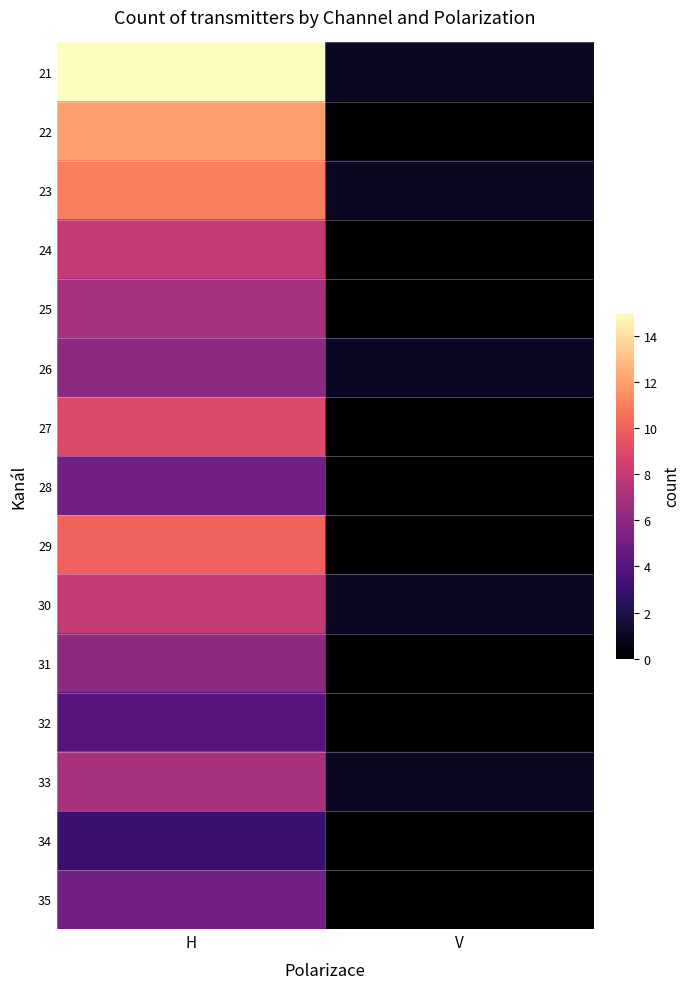

Which category has the lowest value across all series?

V